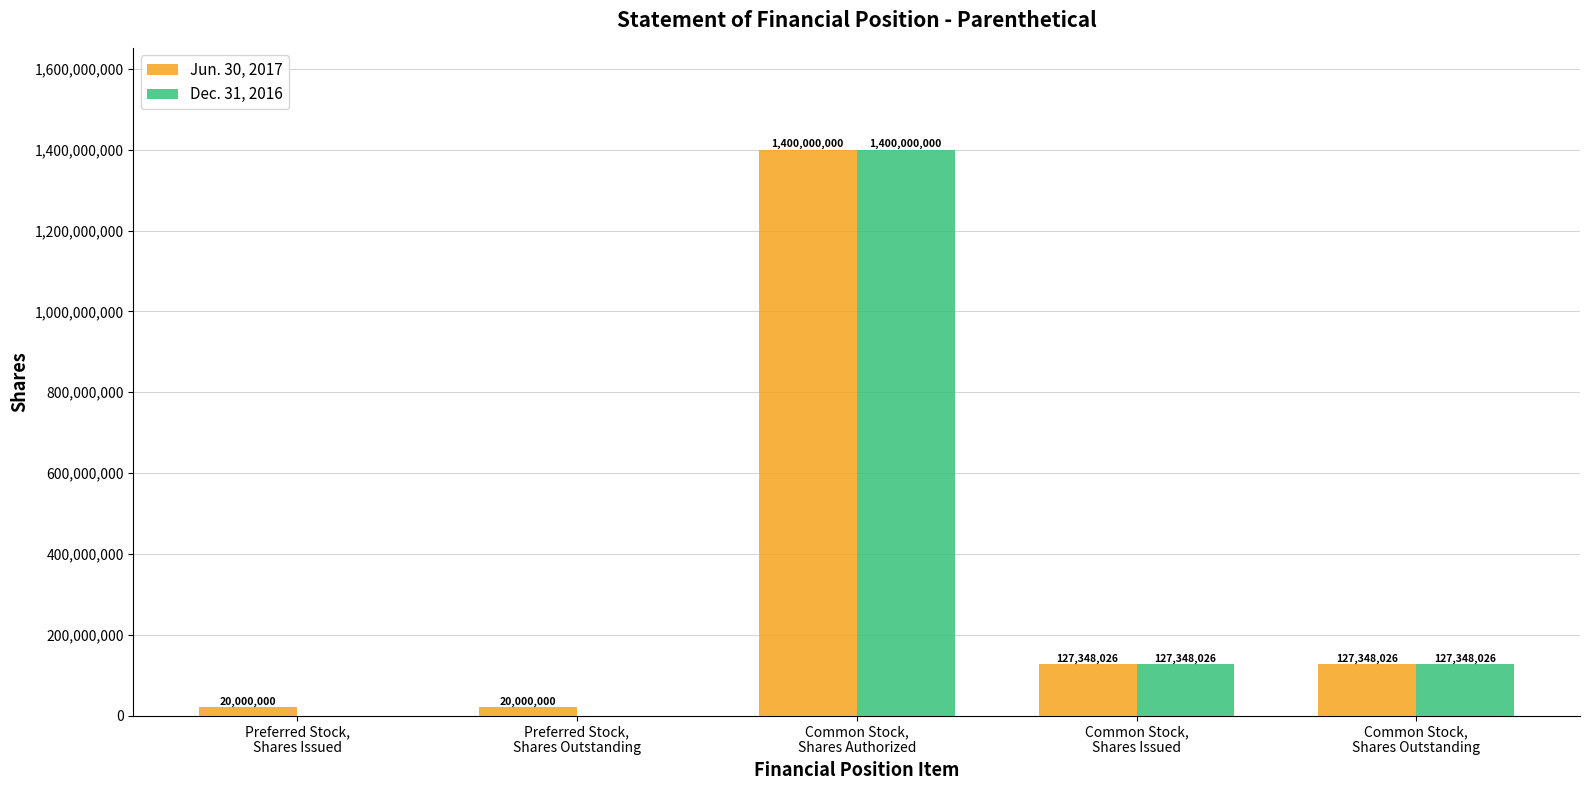

Reading left to right, what are all the values shown in this chart?

Jun. 30, 2017: 20000000	20000000	1400000000	127348026	127348026
Dec. 31, 2016: 0	0	1400000000	127348026	127348026